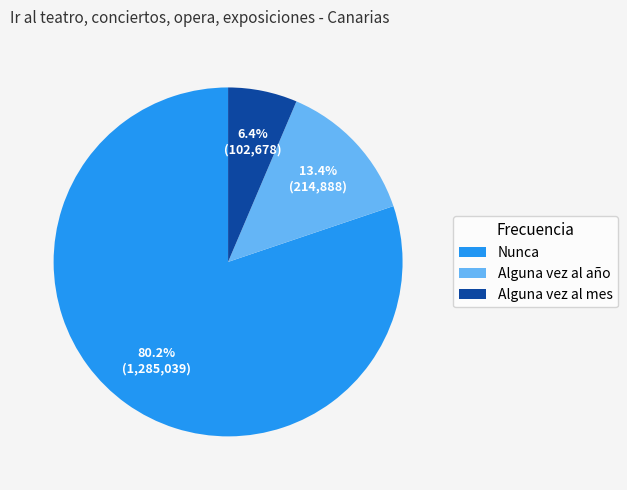

How many slices are in this pie chart?

3